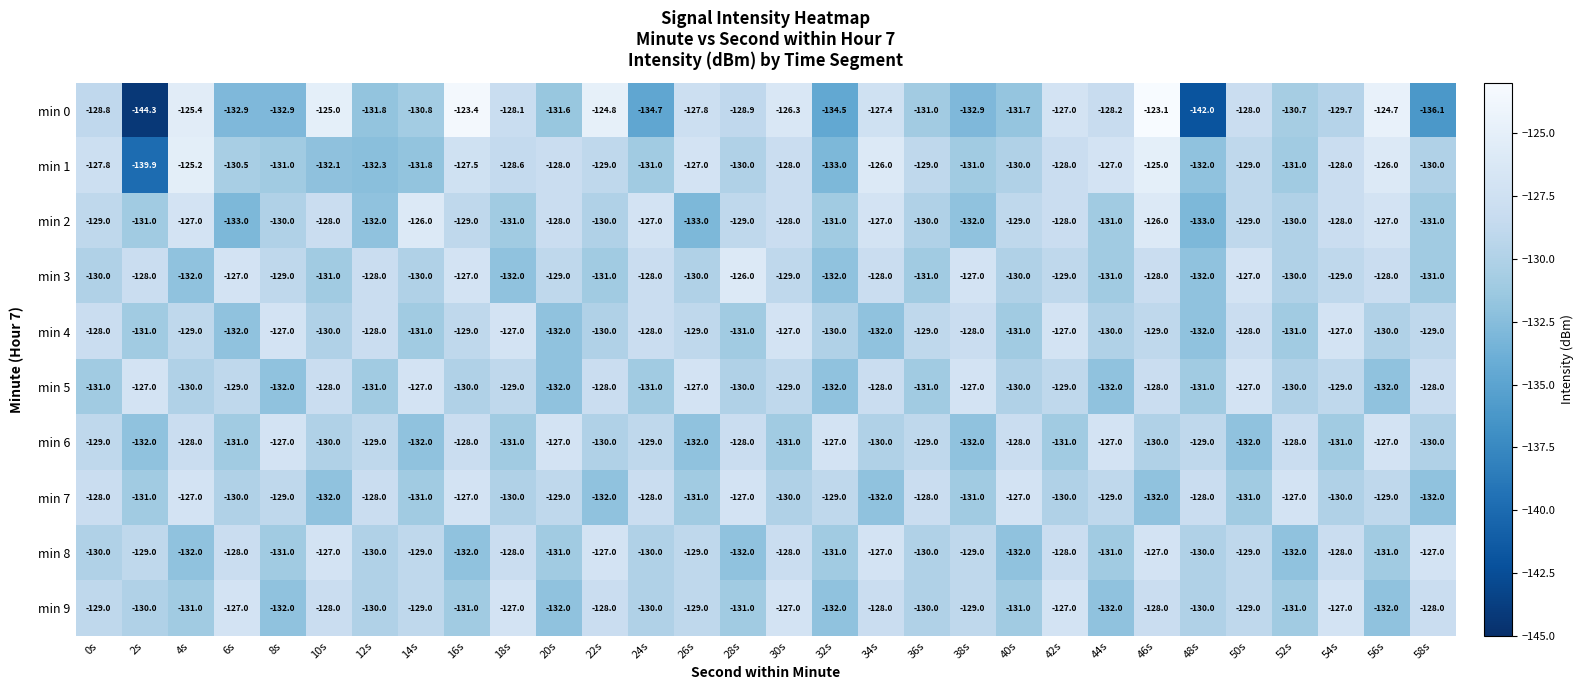

What is the total value across all series at 10s?

-1291.1